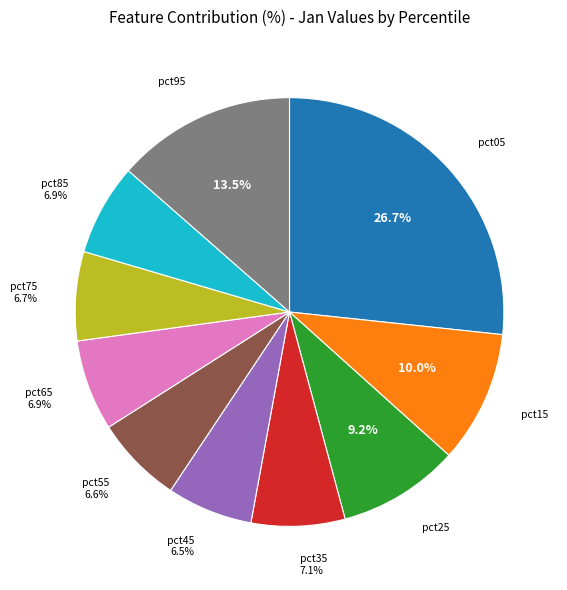

Is there any slice that represents more than half of the pie?

No